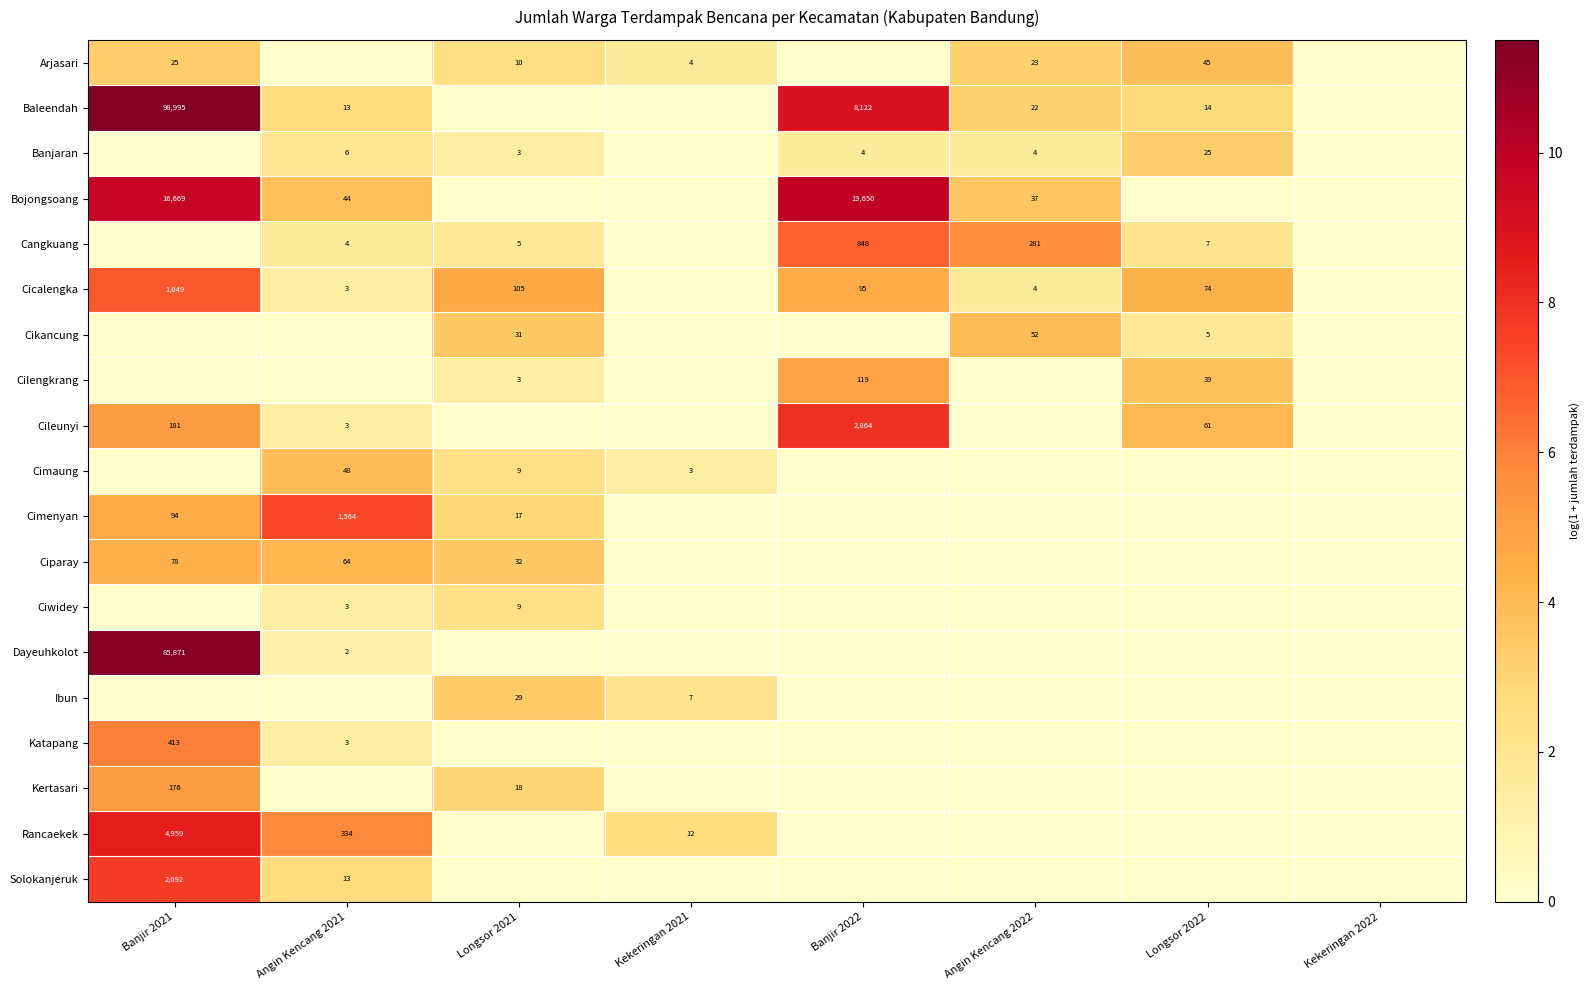

The value of Ciparay at Banjir 2021 is 30. True or false?

False